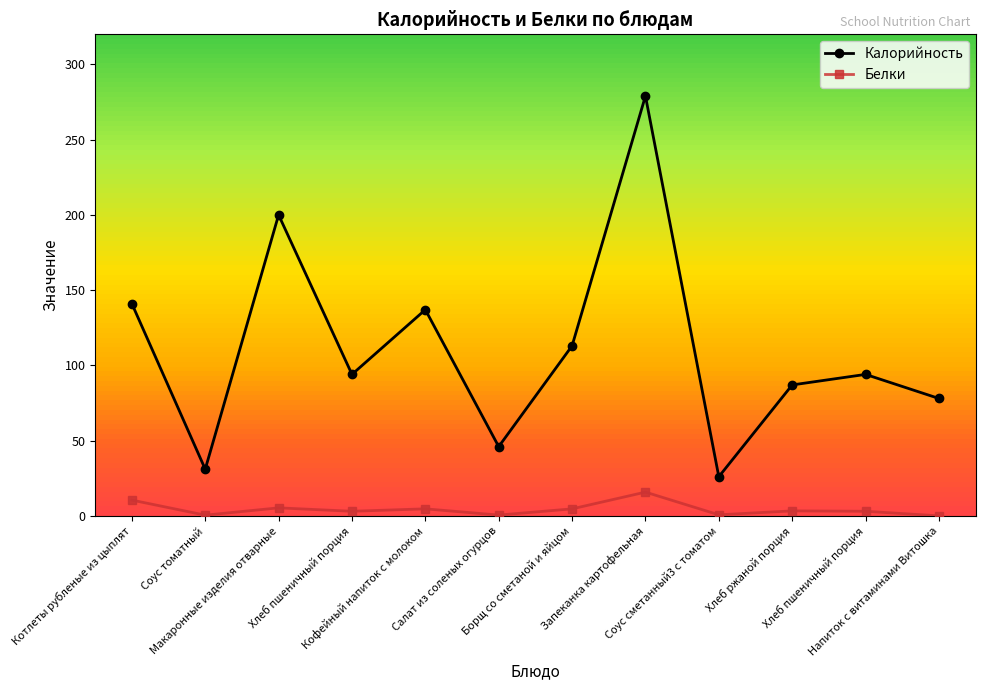

Which category has the lowest value across all series?

Напиток с витаминами Витошка